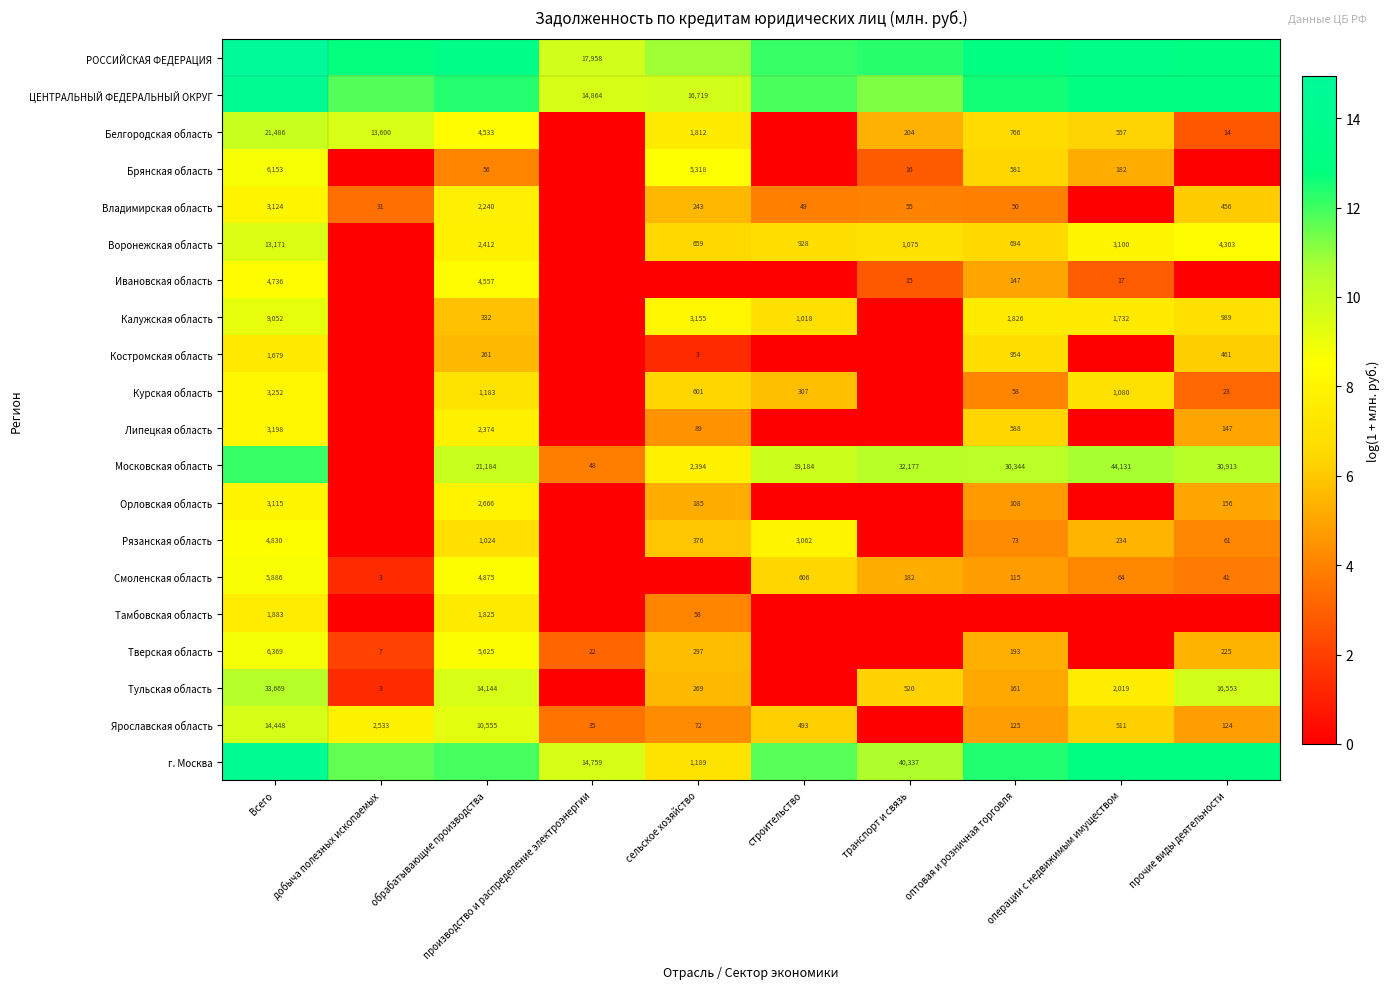

Is the value of Белгородская область at транспорт и связь greater than the value of Тверская область at производство и распределение электроэнергии?

Yes